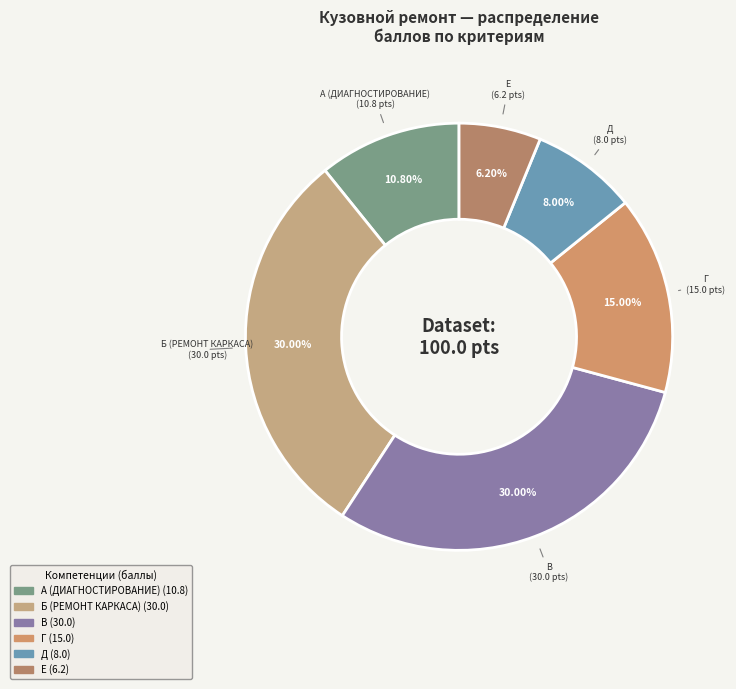

True or false: Е accounts for 6% of the total.

True